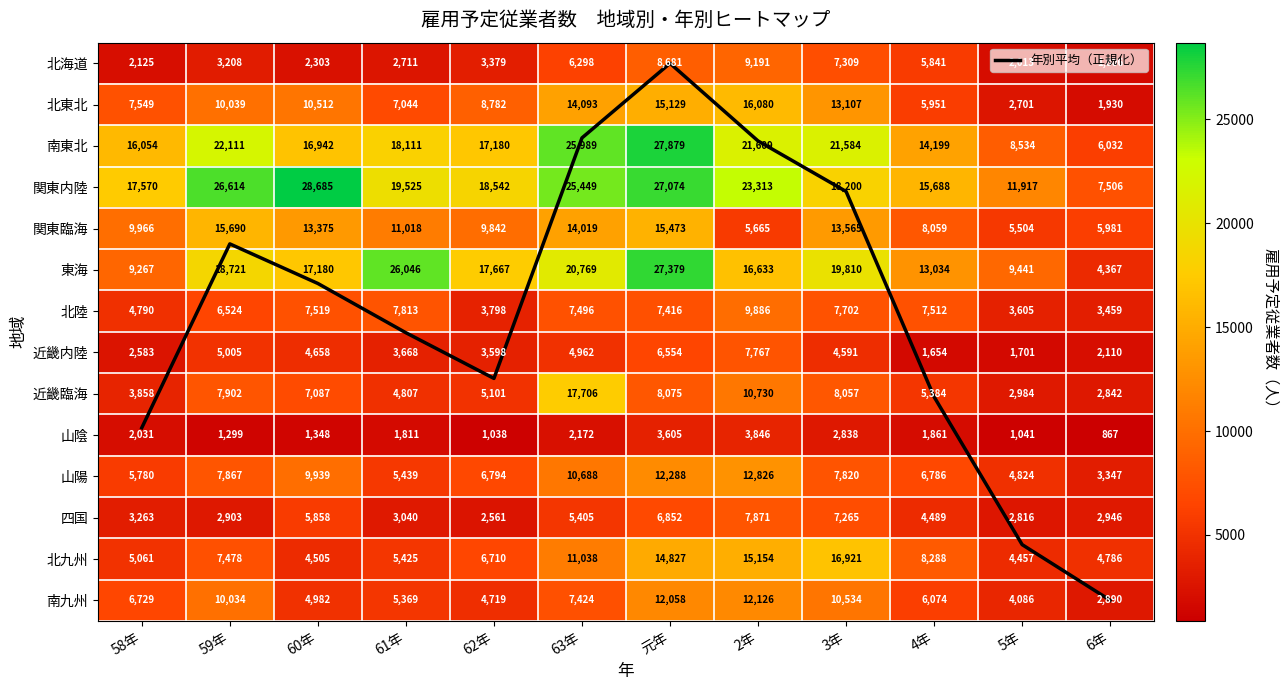

Which series has the widest spread of values?

東海